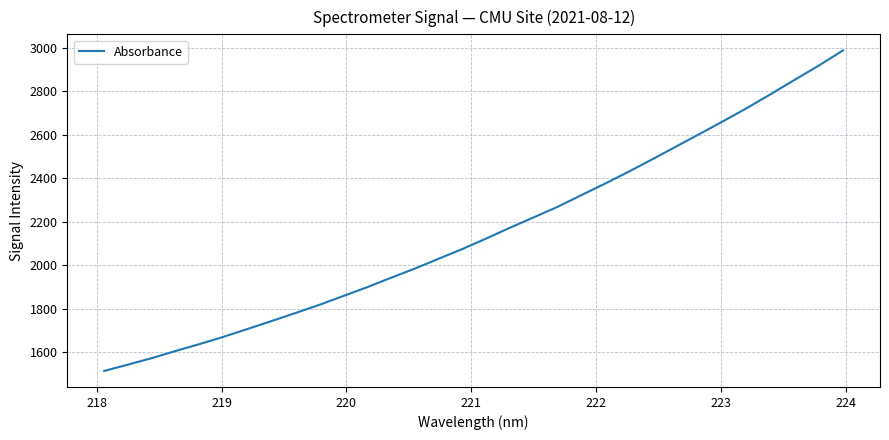

How many lines are shown in the chart?

1